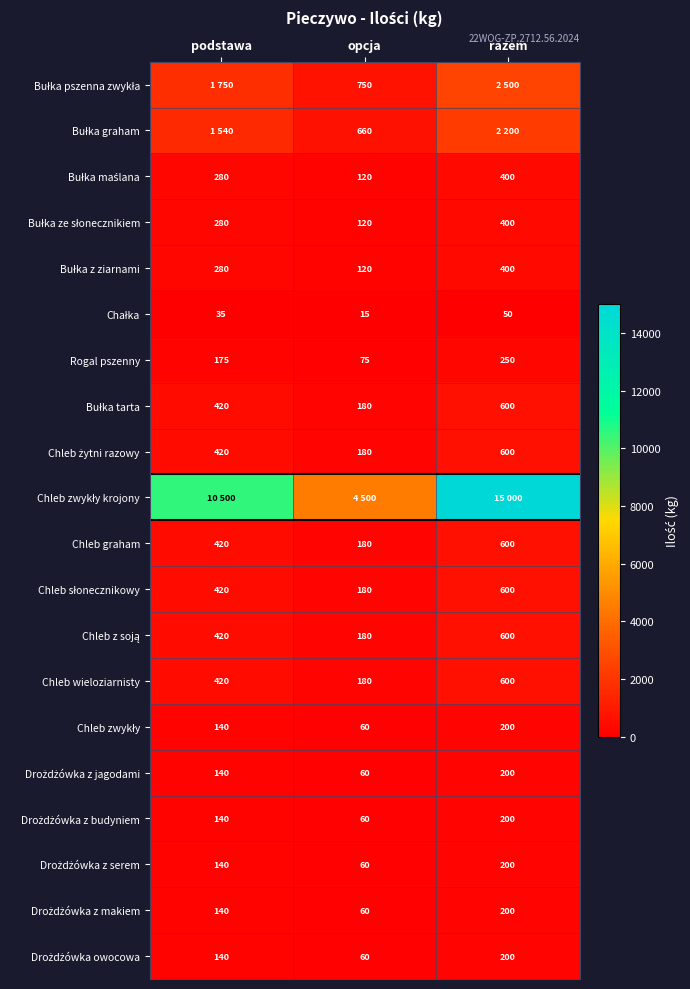

List the labels in order of Chleb wieloziarnisty value, smallest first.

opcja, podstawa, razem